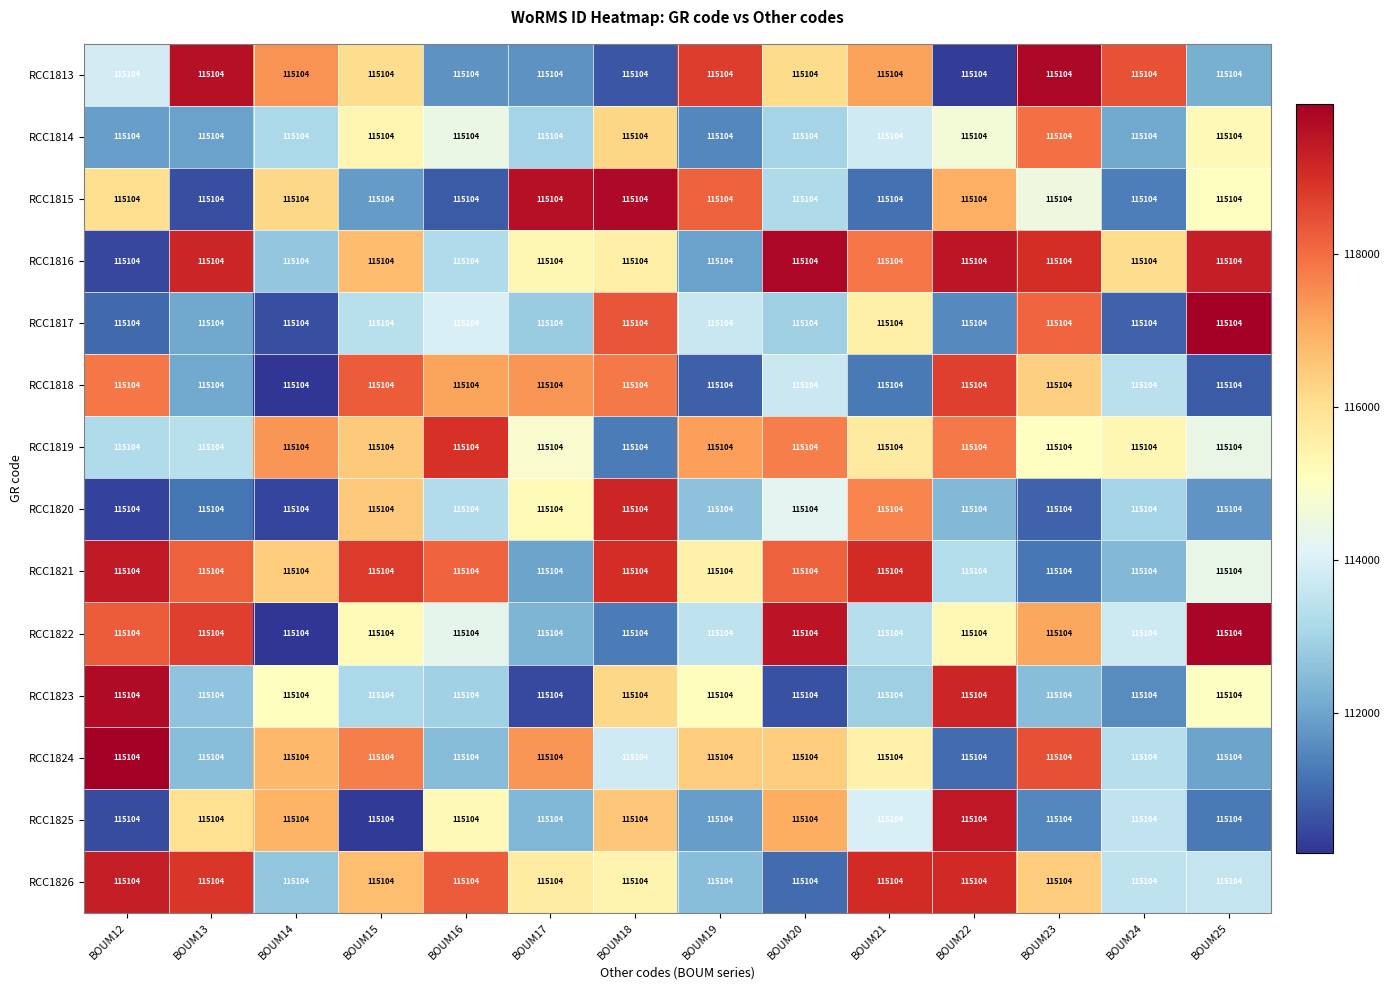

Reading right to left, extract all data points from this chart.

RCC1813: BOUM25=115104.0	BOUM24=115104.0	BOUM23=115104.0	BOUM22=115104.0	BOUM21=115104.0	BOUM20=115104.0	BOUM19=115104.0	BOUM18=115104.0	BOUM17=115104.0	BOUM16=115104.0	BOUM15=115104.0	BOUM14=115104.0	BOUM13=115104.0	BOUM12=115104.0
RCC1814: BOUM25=115104.0	BOUM24=115104.0	BOUM23=115104.0	BOUM22=115104.0	BOUM21=115104.0	BOUM20=115104.0	BOUM19=115104.0	BOUM18=115104.0	BOUM17=115104.0	BOUM16=115104.0	BOUM15=115104.0	BOUM14=115104.0	BOUM13=115104.0	BOUM12=115104.0
RCC1815: BOUM25=115104.0	BOUM24=115104.0	BOUM23=115104.0	BOUM22=115104.0	BOUM21=115104.0	BOUM20=115104.0	BOUM19=115104.0	BOUM18=115104.0	BOUM17=115104.0	BOUM16=115104.0	BOUM15=115104.0	BOUM14=115104.0	BOUM13=115104.0	BOUM12=115104.0
RCC1816: BOUM25=115104.0	BOUM24=115104.0	BOUM23=115104.0	BOUM22=115104.0	BOUM21=115104.0	BOUM20=115104.0	BOUM19=115104.0	BOUM18=115104.0	BOUM17=115104.0	BOUM16=115104.0	BOUM15=115104.0	BOUM14=115104.0	BOUM13=115104.0	BOUM12=115104.0
RCC1817: BOUM25=115104.0	BOUM24=115104.0	BOUM23=115104.0	BOUM22=115104.0	BOUM21=115104.0	BOUM20=115104.0	BOUM19=115104.0	BOUM18=115104.0	BOUM17=115104.0	BOUM16=115104.0	BOUM15=115104.0	BOUM14=115104.0	BOUM13=115104.0	BOUM12=115104.0
RCC1818: BOUM25=115104.0	BOUM24=115104.0	BOUM23=115104.0	BOUM22=115104.0	BOUM21=115104.0	BOUM20=115104.0	BOUM19=115104.0	BOUM18=115104.0	BOUM17=115104.0	BOUM16=115104.0	BOUM15=115104.0	BOUM14=115104.0	BOUM13=115104.0	BOUM12=115104.0
RCC1819: BOUM25=115104.0	BOUM24=115104.0	BOUM23=115104.0	BOUM22=115104.0	BOUM21=115104.0	BOUM20=115104.0	BOUM19=115104.0	BOUM18=115104.0	BOUM17=115104.0	BOUM16=115104.0	BOUM15=115104.0	BOUM14=115104.0	BOUM13=115104.0	BOUM12=115104.0
RCC1820: BOUM25=115104.0	BOUM24=115104.0	BOUM23=115104.0	BOUM22=115104.0	BOUM21=115104.0	BOUM20=115104.0	BOUM19=115104.0	BOUM18=115104.0	BOUM17=115104.0	BOUM16=115104.0	BOUM15=115104.0	BOUM14=115104.0	BOUM13=115104.0	BOUM12=115104.0
RCC1821: BOUM25=115104.0	BOUM24=115104.0	BOUM23=115104.0	BOUM22=115104.0	BOUM21=115104.0	BOUM20=115104.0	BOUM19=115104.0	BOUM18=115104.0	BOUM17=115104.0	BOUM16=115104.0	BOUM15=115104.0	BOUM14=115104.0	BOUM13=115104.0	BOUM12=115104.0
RCC1822: BOUM25=115104.0	BOUM24=115104.0	BOUM23=115104.0	BOUM22=115104.0	BOUM21=115104.0	BOUM20=115104.0	BOUM19=115104.0	BOUM18=115104.0	BOUM17=115104.0	BOUM16=115104.0	BOUM15=115104.0	BOUM14=115104.0	BOUM13=115104.0	BOUM12=115104.0
RCC1823: BOUM25=115104.0	BOUM24=115104.0	BOUM23=115104.0	BOUM22=115104.0	BOUM21=115104.0	BOUM20=115104.0	BOUM19=115104.0	BOUM18=115104.0	BOUM17=115104.0	BOUM16=115104.0	BOUM15=115104.0	BOUM14=115104.0	BOUM13=115104.0	BOUM12=115104.0
RCC1824: BOUM25=115104.0	BOUM24=115104.0	BOUM23=115104.0	BOUM22=115104.0	BOUM21=115104.0	BOUM20=115104.0	BOUM19=115104.0	BOUM18=115104.0	BOUM17=115104.0	BOUM16=115104.0	BOUM15=115104.0	BOUM14=115104.0	BOUM13=115104.0	BOUM12=115104.0
RCC1825: BOUM25=115104.0	BOUM24=115104.0	BOUM23=115104.0	BOUM22=115104.0	BOUM21=115104.0	BOUM20=115104.0	BOUM19=115104.0	BOUM18=115104.0	BOUM17=115104.0	BOUM16=115104.0	BOUM15=115104.0	BOUM14=115104.0	BOUM13=115104.0	BOUM12=115104.0
RCC1826: BOUM25=115104.0	BOUM24=115104.0	BOUM23=115104.0	BOUM22=115104.0	BOUM21=115104.0	BOUM20=115104.0	BOUM19=115104.0	BOUM18=115104.0	BOUM17=115104.0	BOUM16=115104.0	BOUM15=115104.0	BOUM14=115104.0	BOUM13=115104.0	BOUM12=115104.0